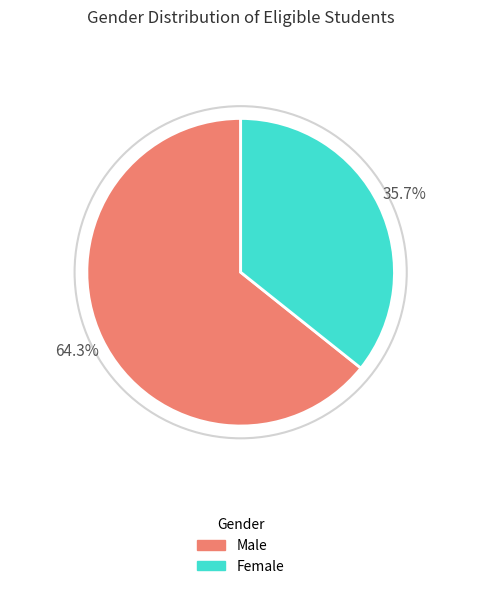

Which slice is the smallest?

Female